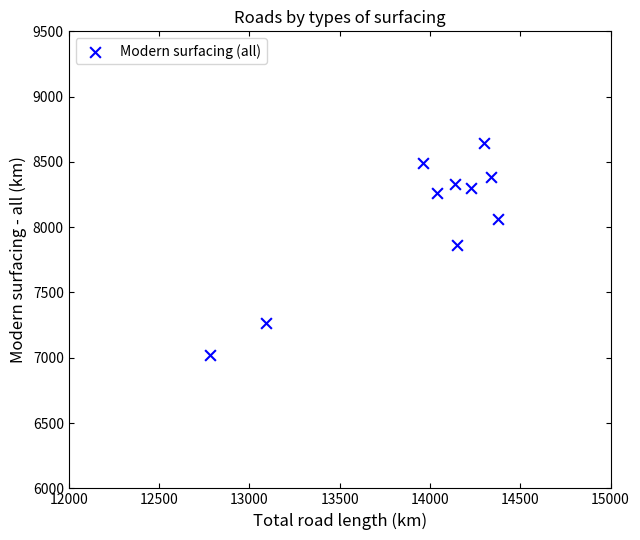

What is the range of X values (max minus min)?

1591